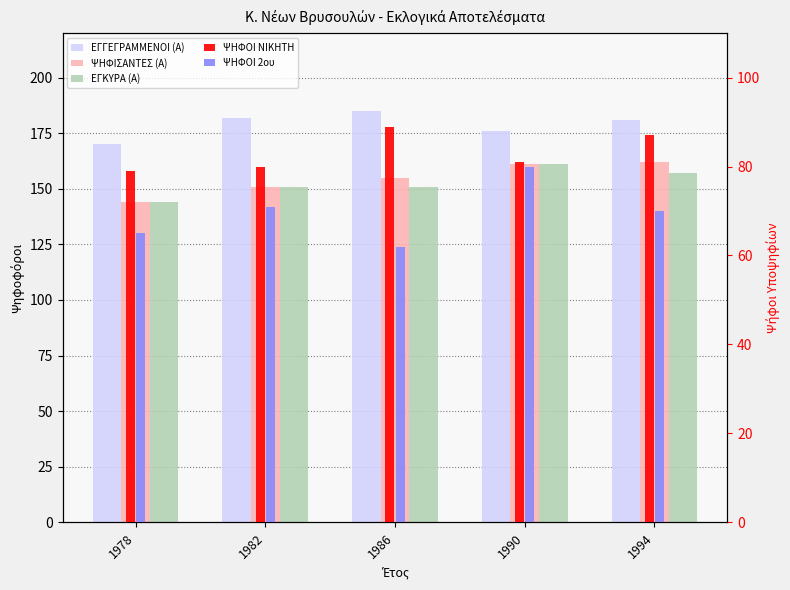

How many groups of bars are there?

5